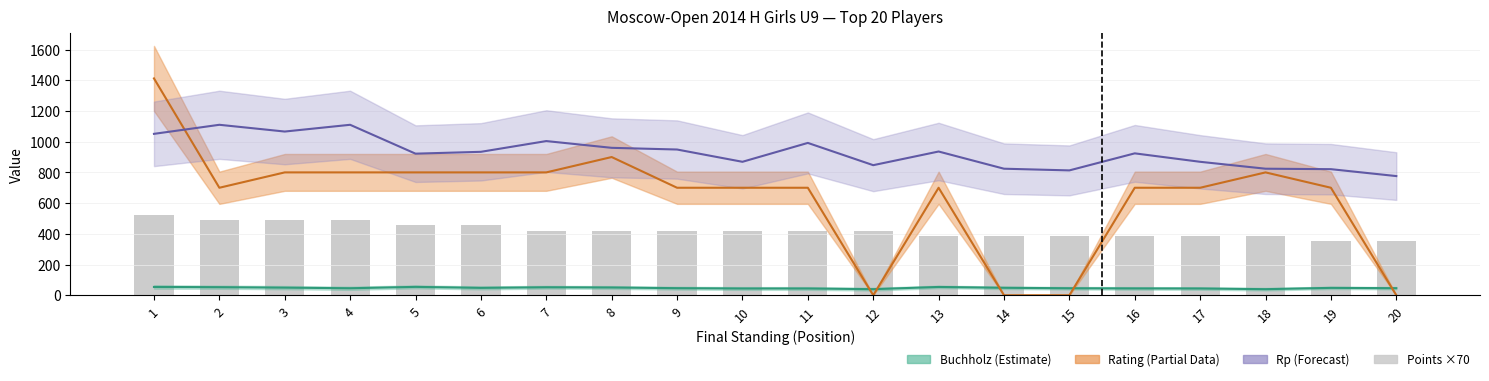

Where does the Rp (Performance) series first go above 934?

1